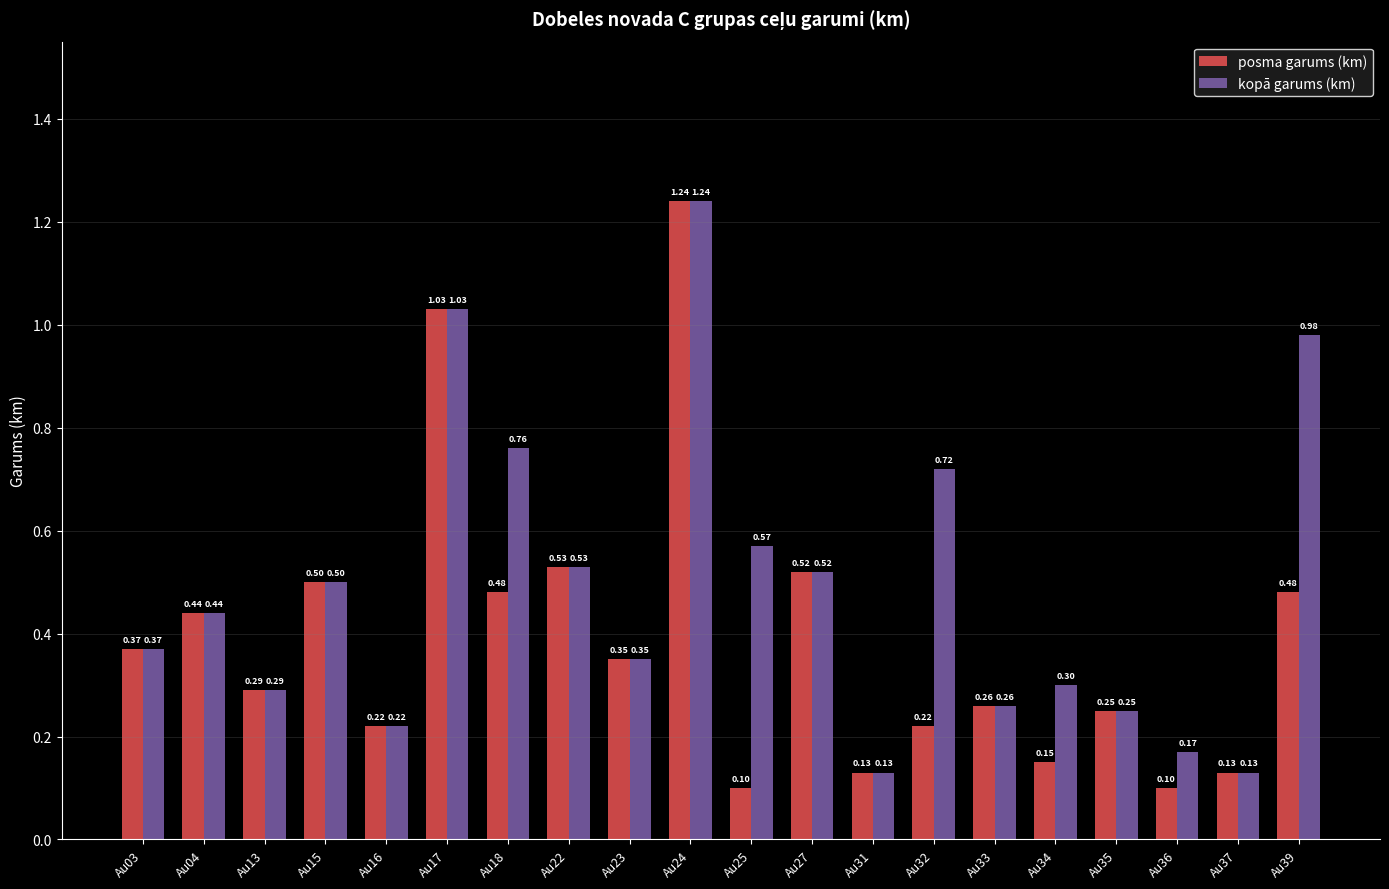

True or false: kopā garums (km) has a value of 0.5 at Au27.

True